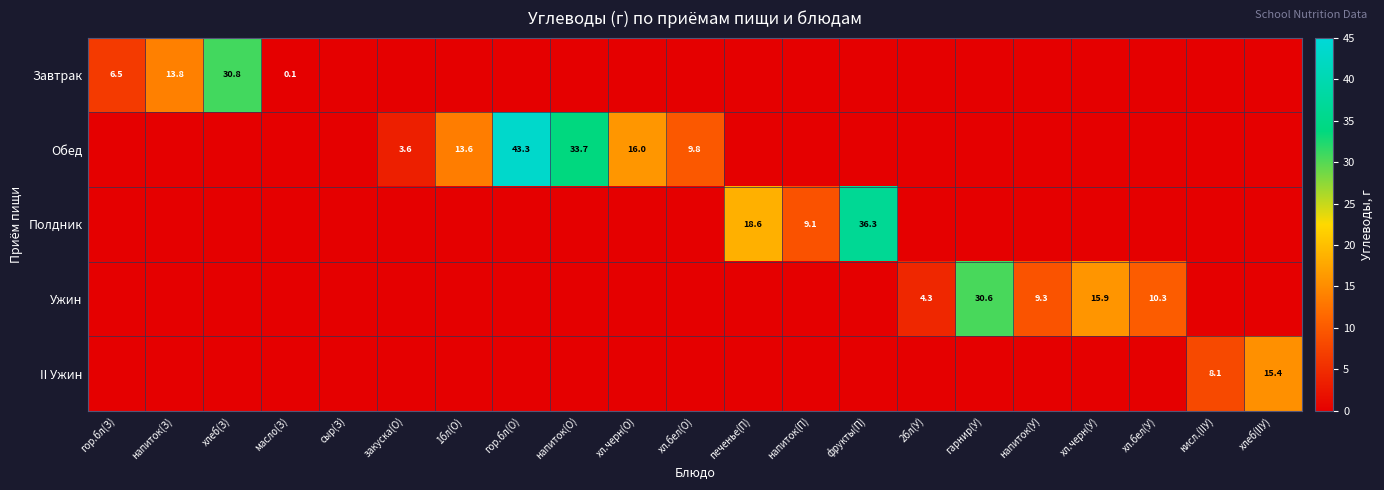

What is the sum of the Ужин values at хл.черн(У) and напиток(У)?

25.2